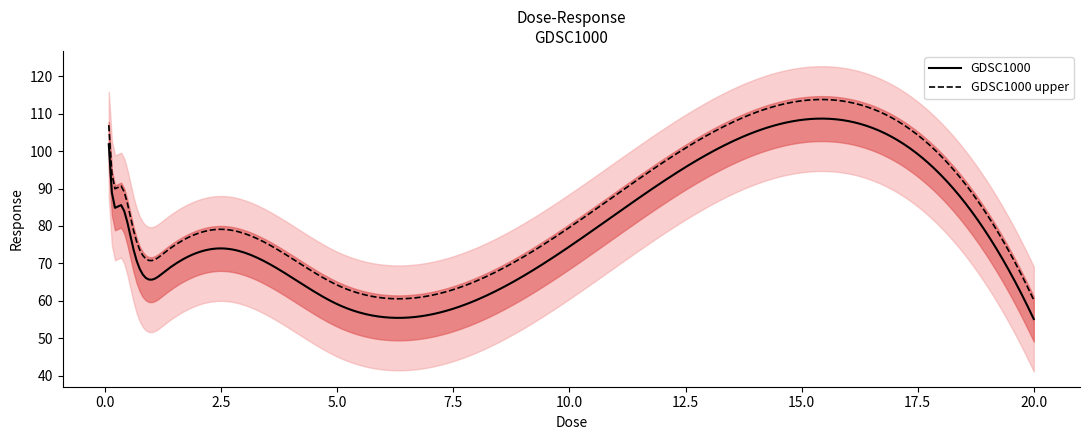

Does the chart display data point markers on the line(s)?

No